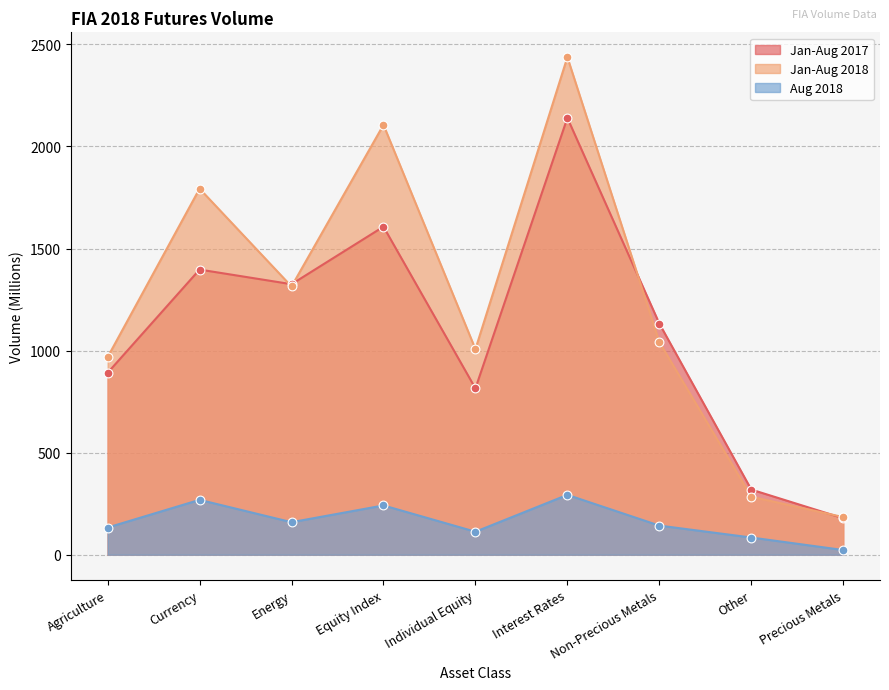

What are all the series names shown in the legend?

Jan-Aug 2017, Jan-Aug 2018, Aug 2018